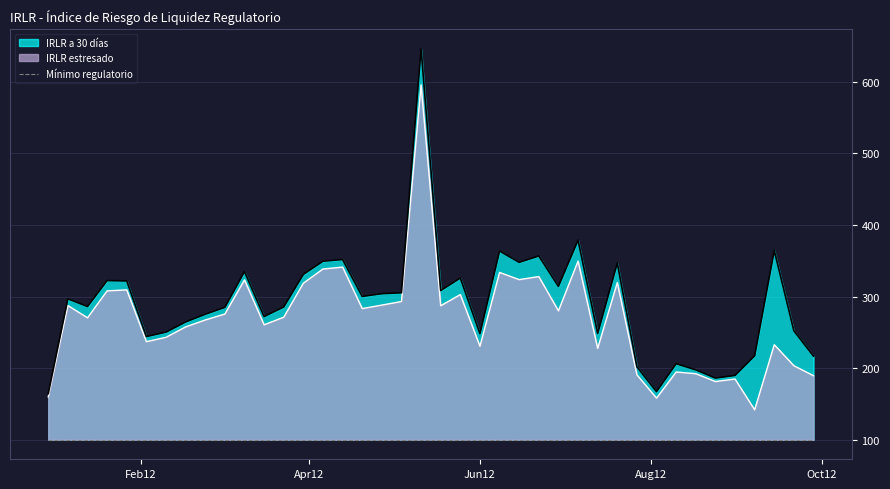

Read the IRLR estresado value at 2012-07-27.

190.7